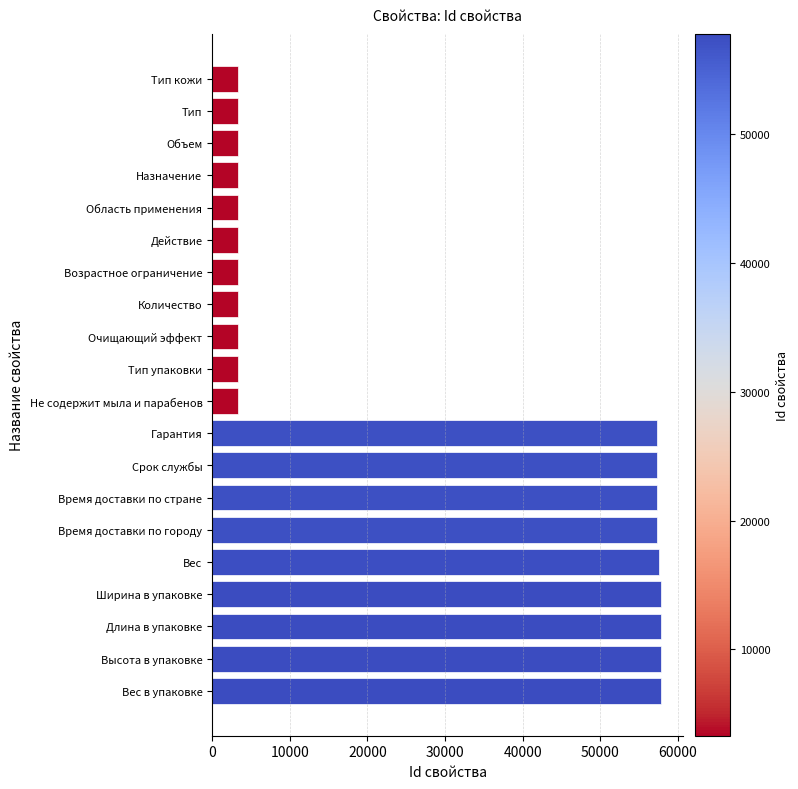

Approximately how many times larger is the value at Ширина в упаковке compared to Вес?

1.0